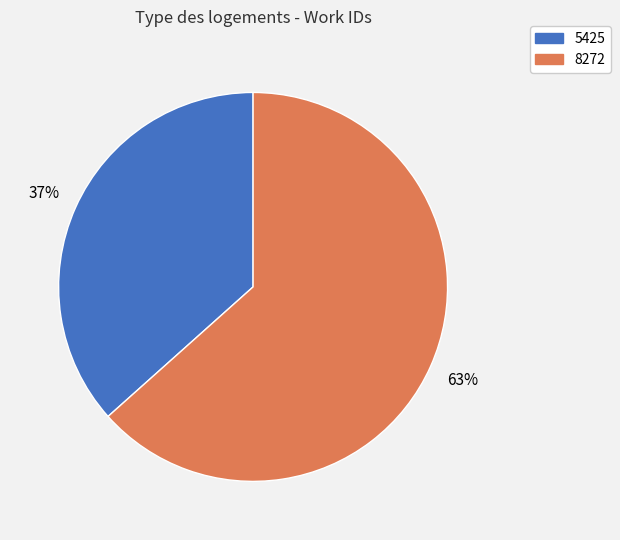

What percentage is the 5425 slice, to the nearest percent?

37%